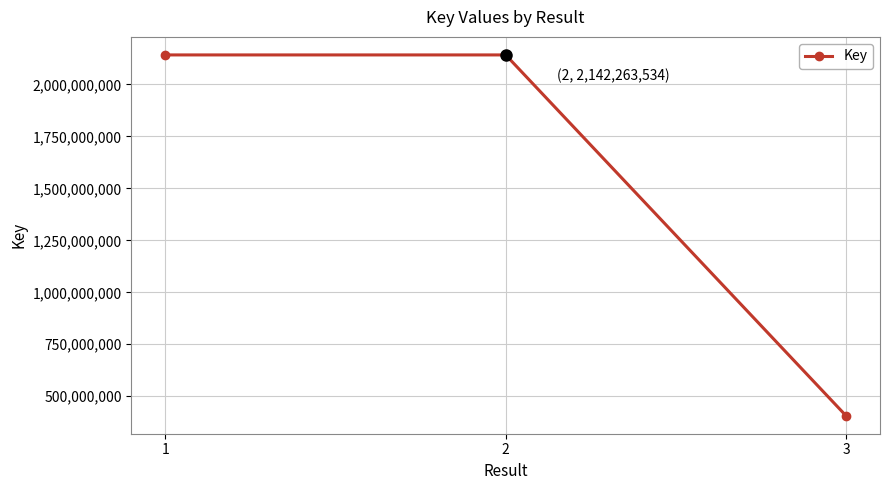

Which category has the lowest value across all series?

3